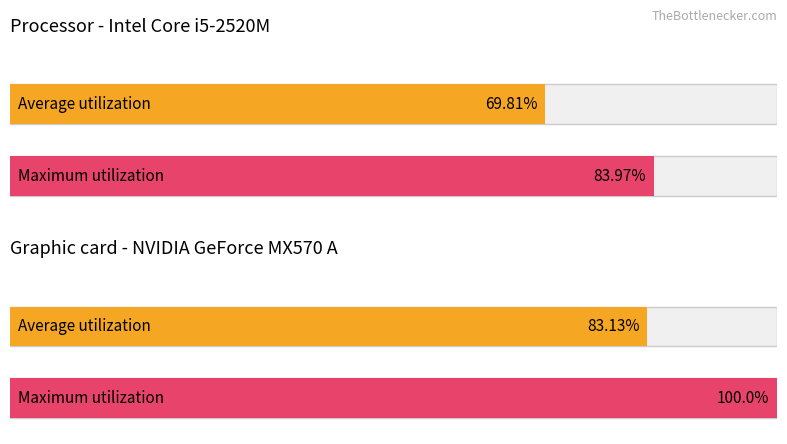

Reading left to right, list all the values displayed in this chart.

Average utilization: обл. Благоевград=69.8	обл. Ловеч=83.1
Maximum utilization: обл. Благоевград=84.0	обл. Ловеч=100.0